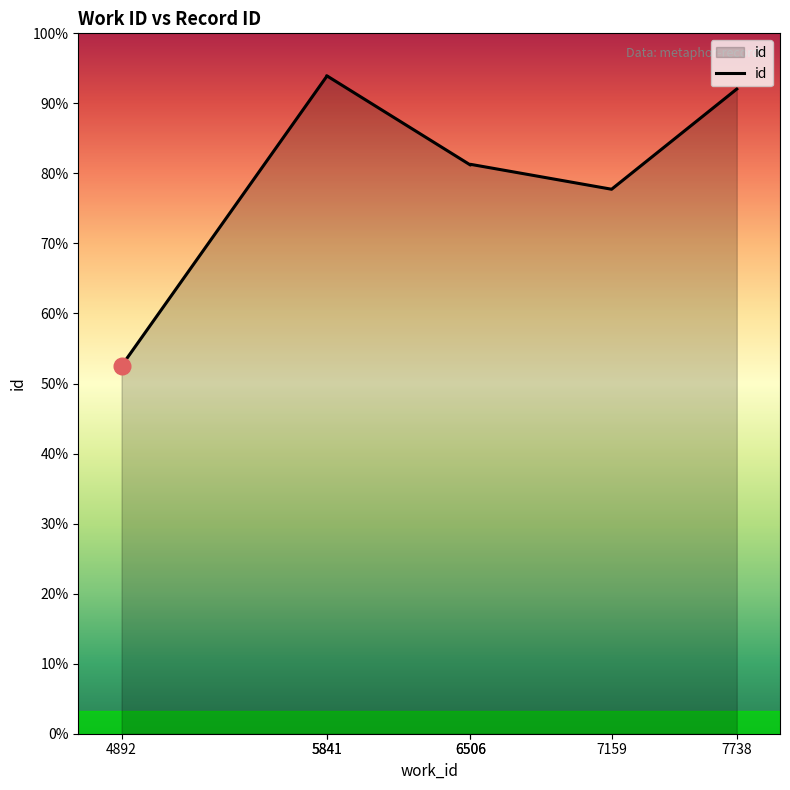

Where is the first local maximum?

5841